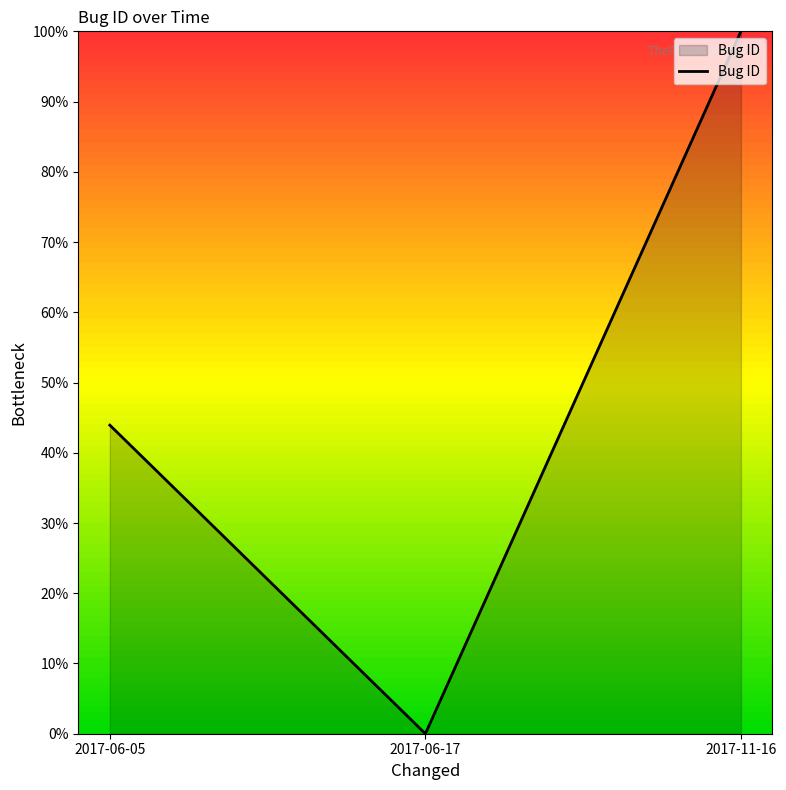

What is the label of the 3rd point from the left?

2017-11-16